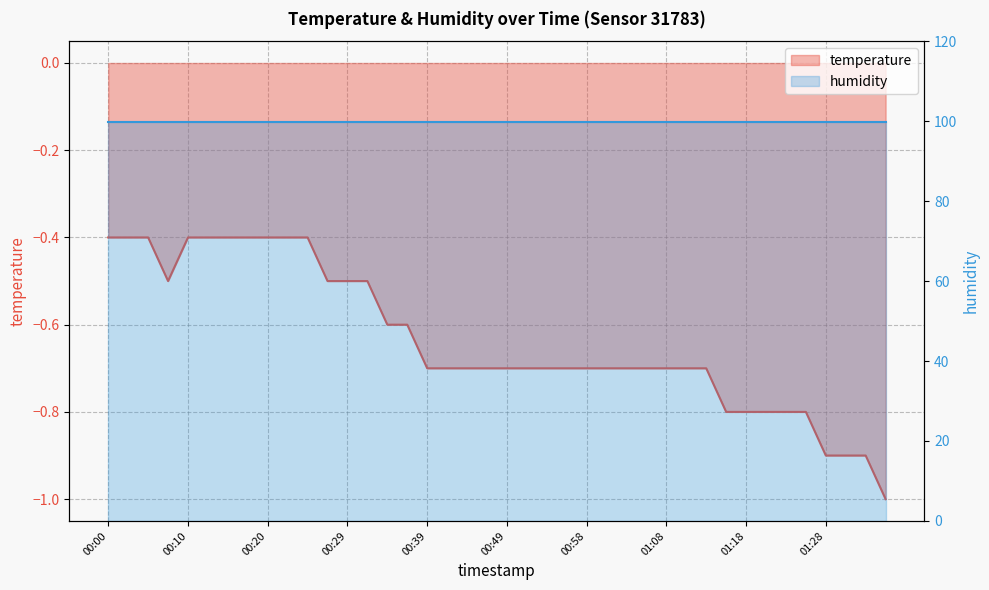

What is the average value?

-0.6